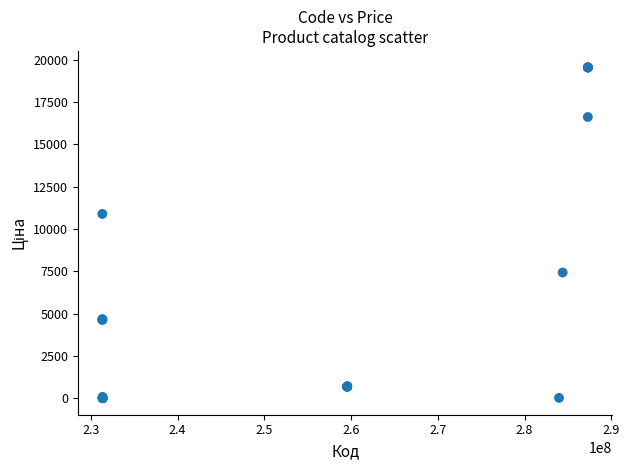

What Y value in the scatter plot is closest to 9779?

10896.3